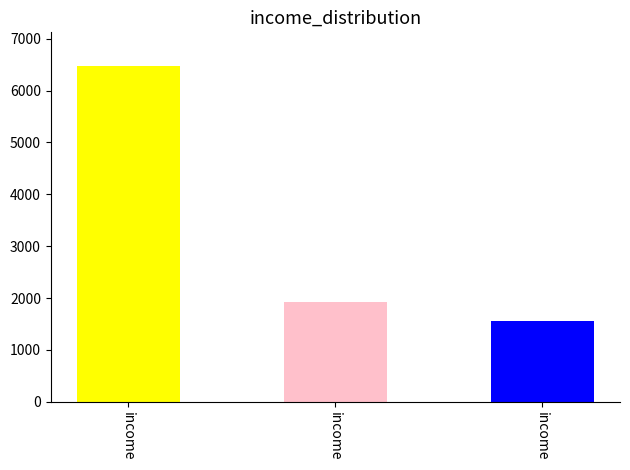

How many bars are there in total?

3